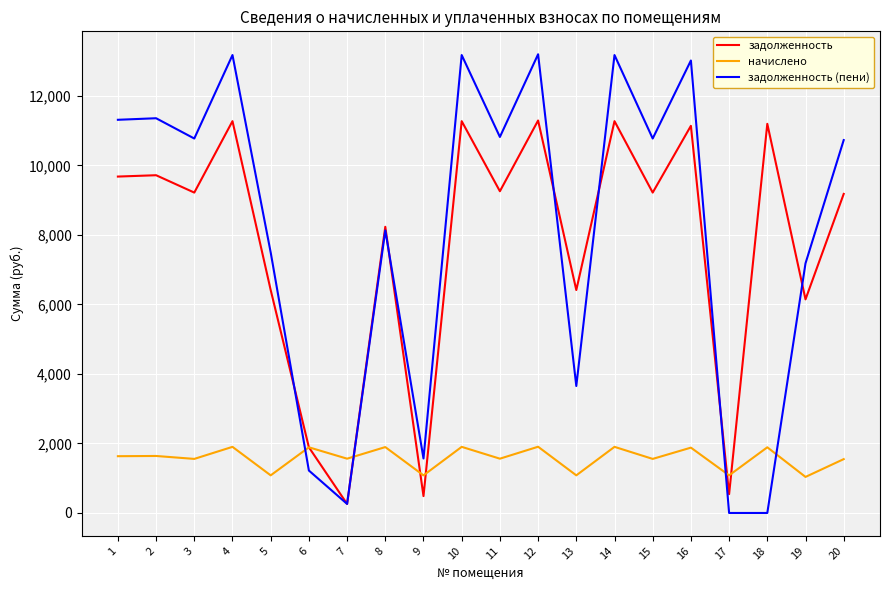

What is the greatest value displayed?

13194.7